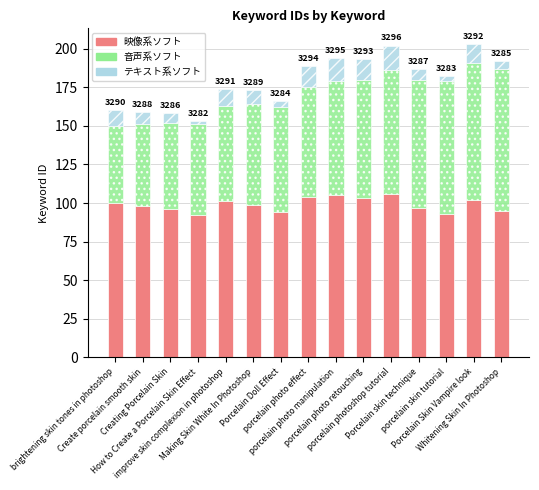

What is the highest value of the 映像系ソフト series?

106